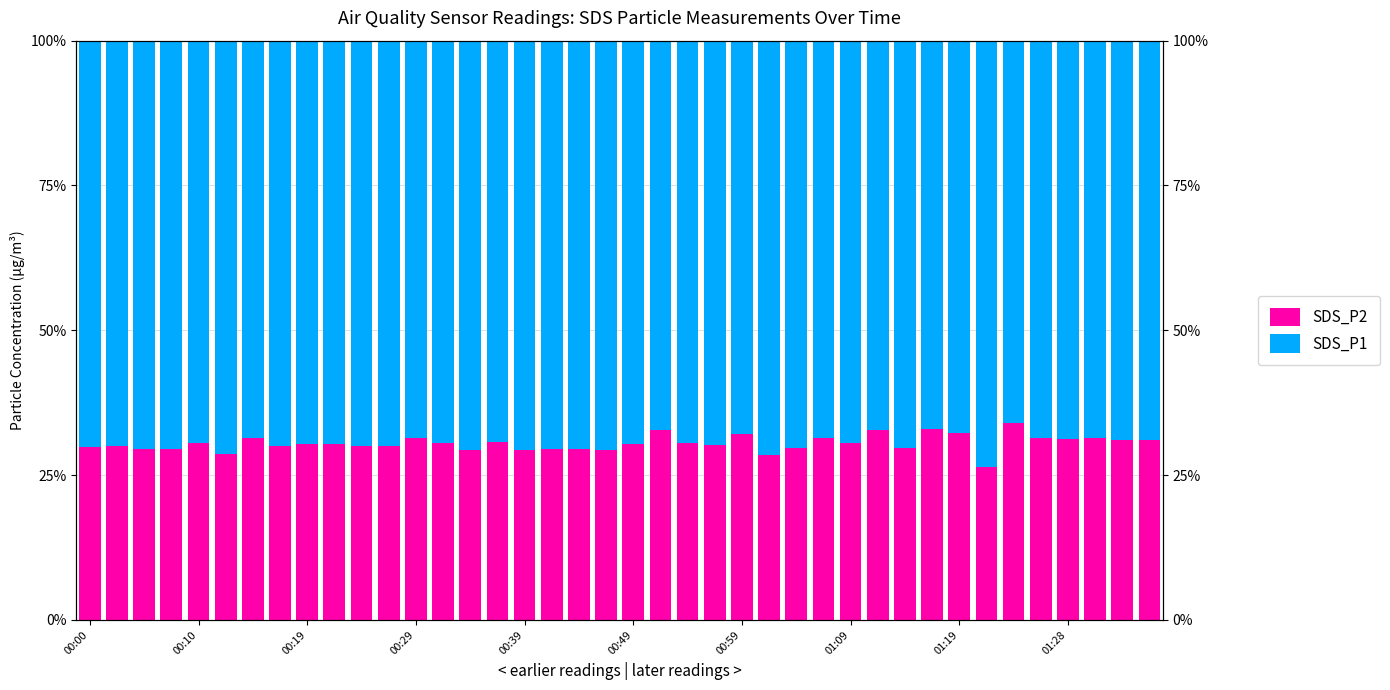

The value of SDS_P2 at 11 is 10.9. True or false?

False